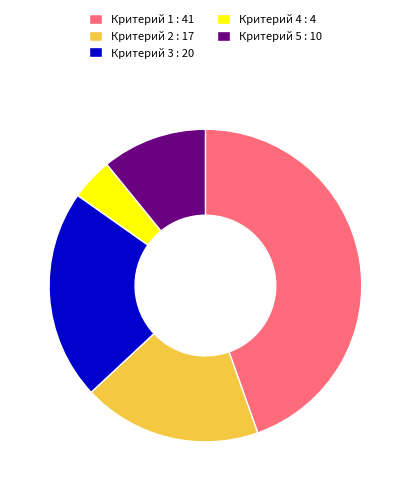

The Критерий 1 : 41 slice represents 45% of the pie. True or false?

True